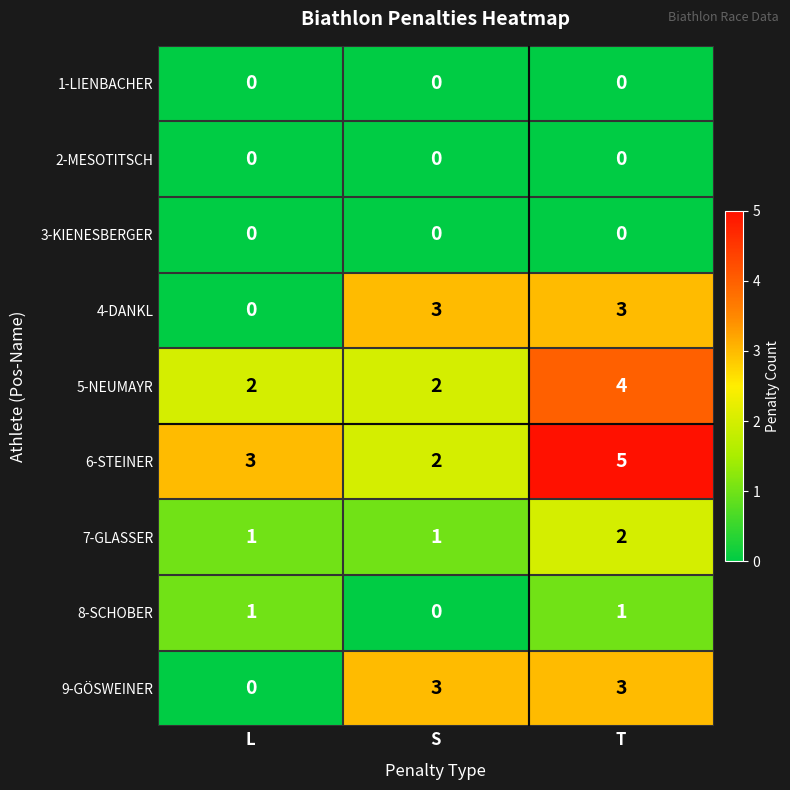

Reading left to right, transcribe all the data shown in this chart.

1-LIENBACHER: L=0	S=0	T=0
2-MESOTITSCH: L=0	S=0	T=0
3-KIENESBERGER: L=0	S=0	T=0
4-DANKL: L=0	S=3	T=3
5-NEUMAYR: L=2	S=2	T=4
6-STEINER: L=3	S=2	T=5
7-GLASSER: L=1	S=1	T=2
8-SCHOBER: L=1	S=0	T=1
9-GÖSWEINER: L=0	S=3	T=3